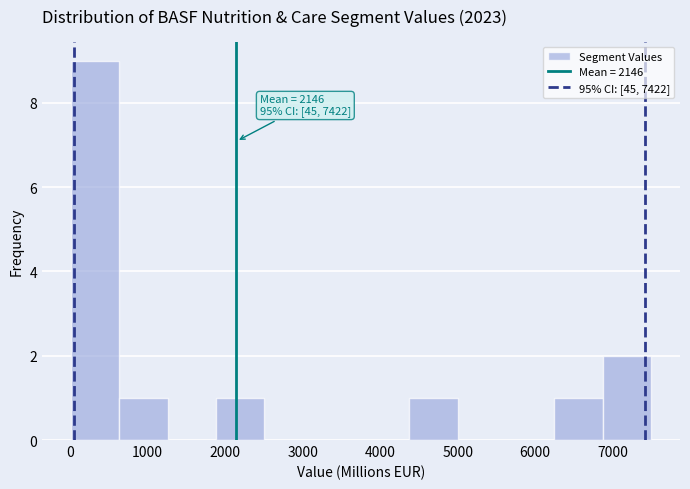

Over which range of the x-axis is the bar tallest?

0 to 600